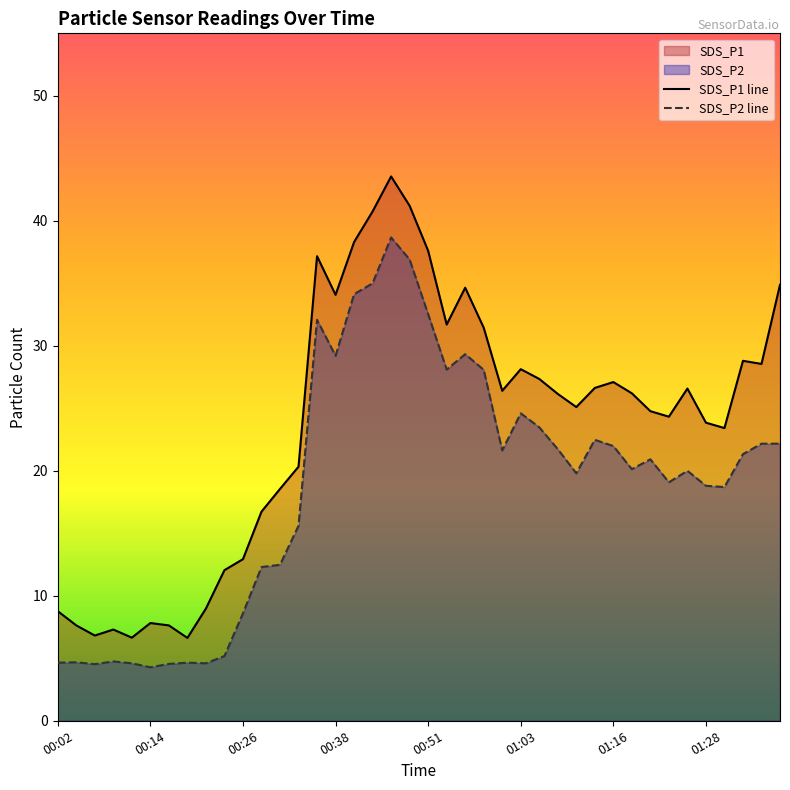

Which series has the largest range (max minus min)?

SDS_P1 line